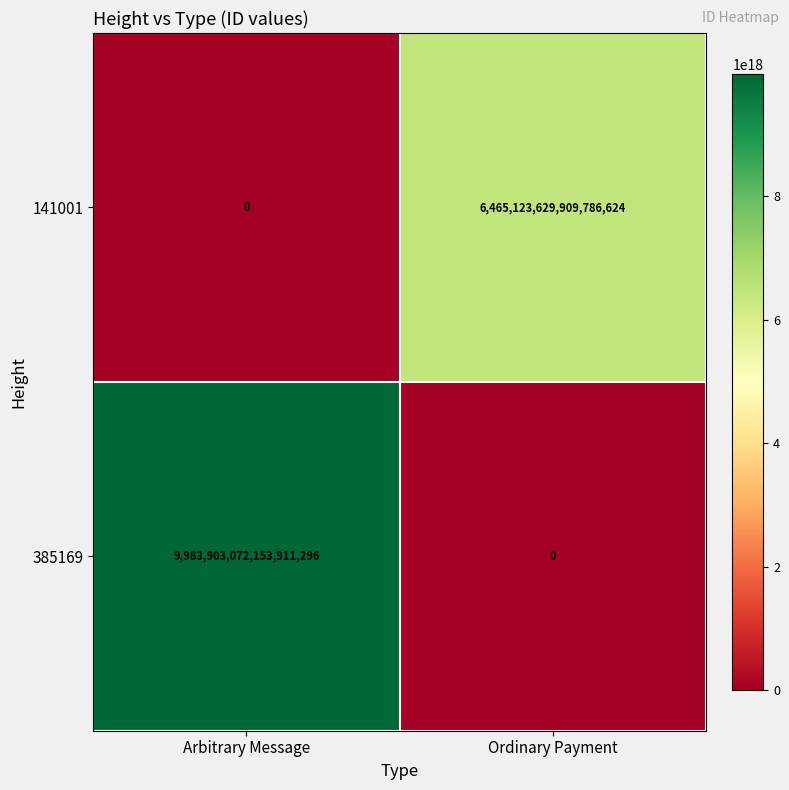

Rank the series by their maximum value, from lowest to highest.

141001, 385169